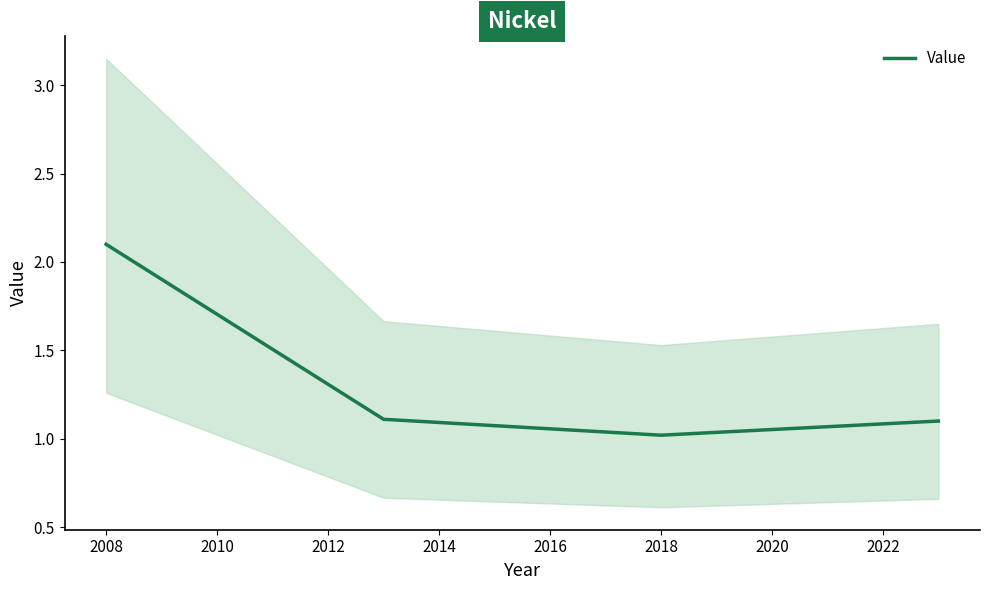

Is it true that Value equals 2.1 at 2008?

True